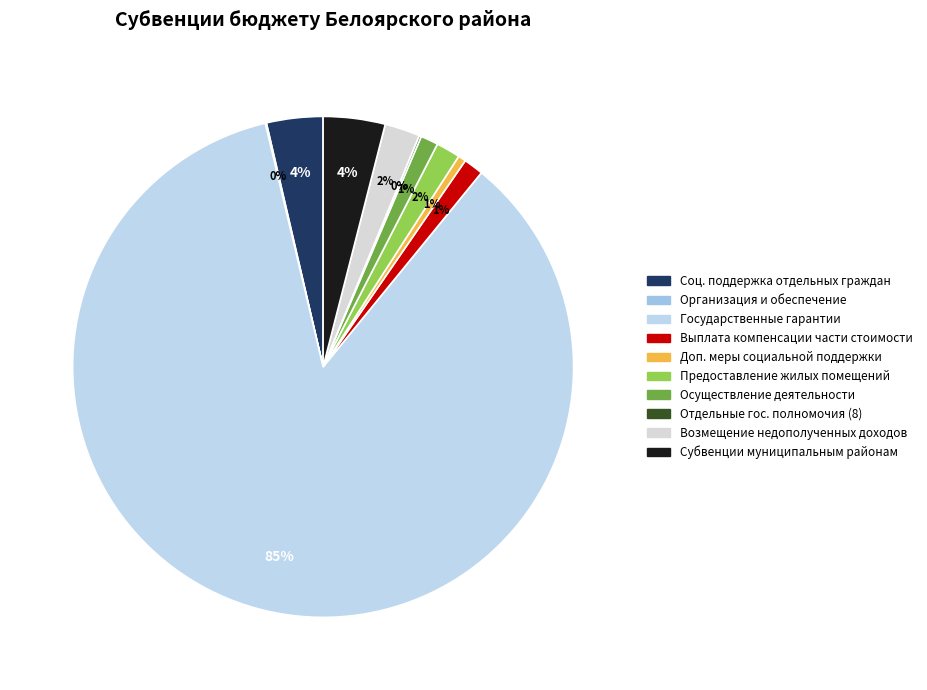

Does any single category account for the majority?

Yes